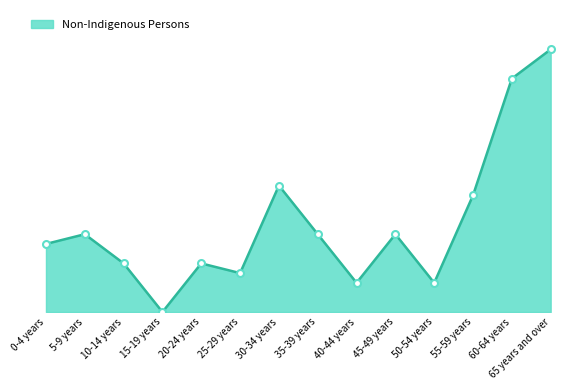

Does the chart display data point markers on the line(s)?

No